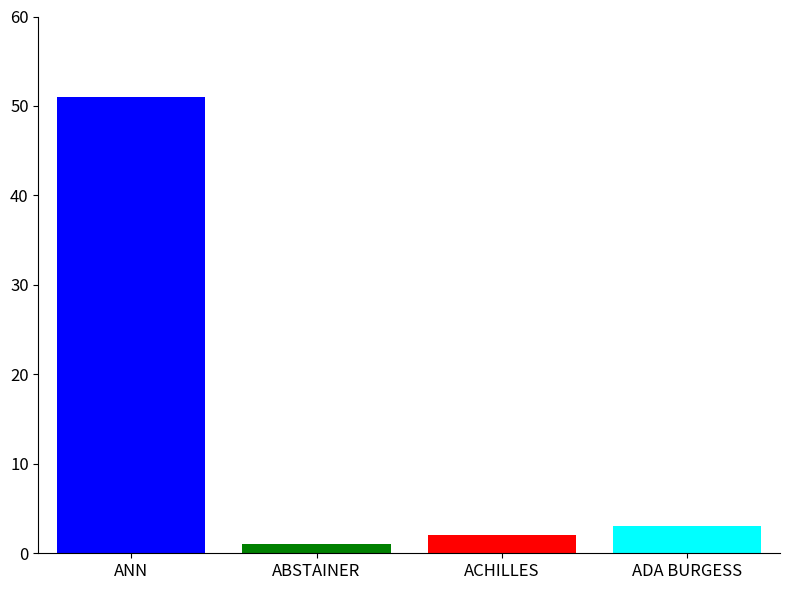

Reading left to right, transcribe all the data shown in this chart.

51	1	2	3